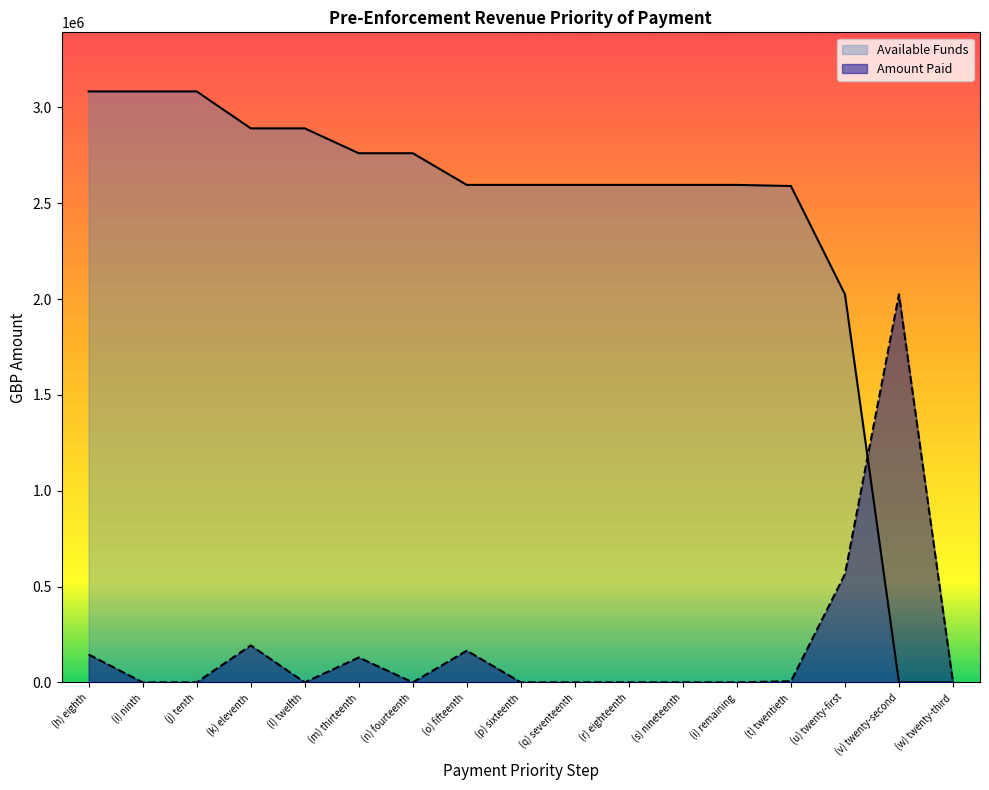

What is the difference between the Available Funds values at (p) sixteenth and (k) eleventh?

295097.5